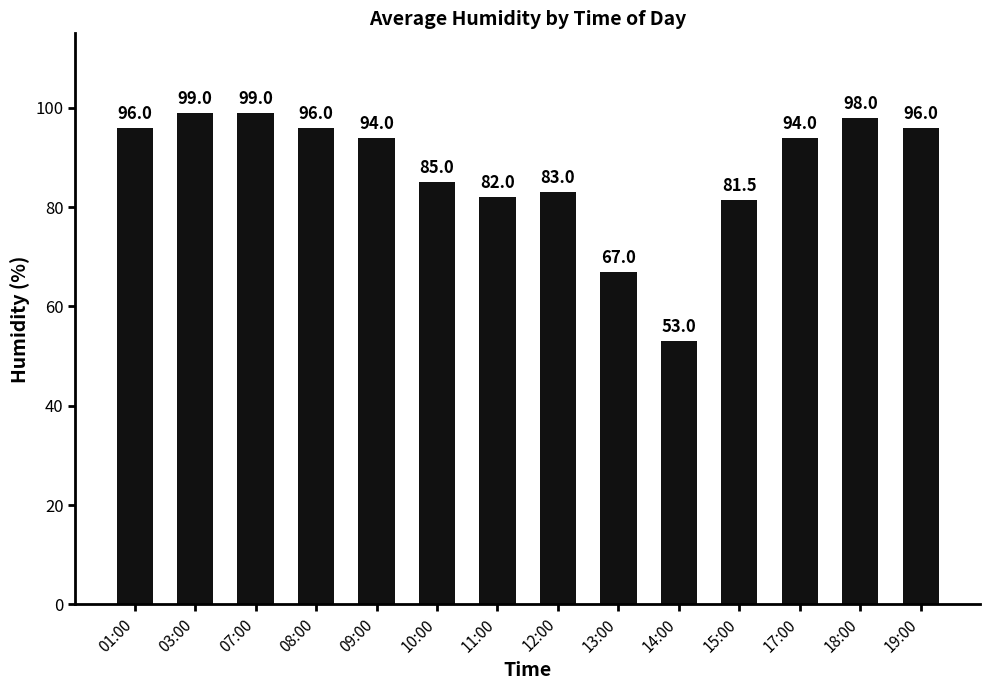

What is the greatest value displayed?

99.0